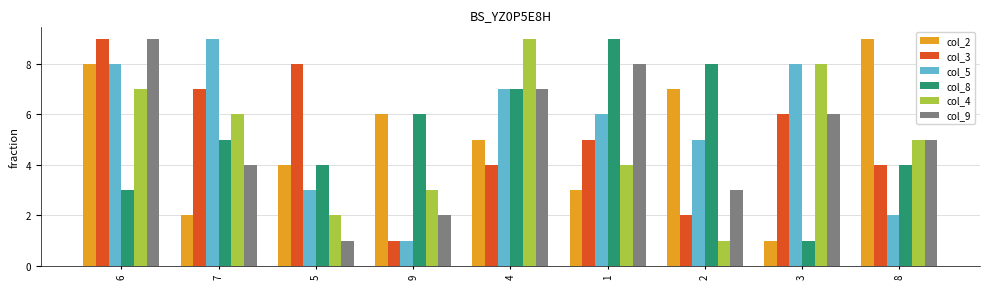

How many bars are there in each group?

6